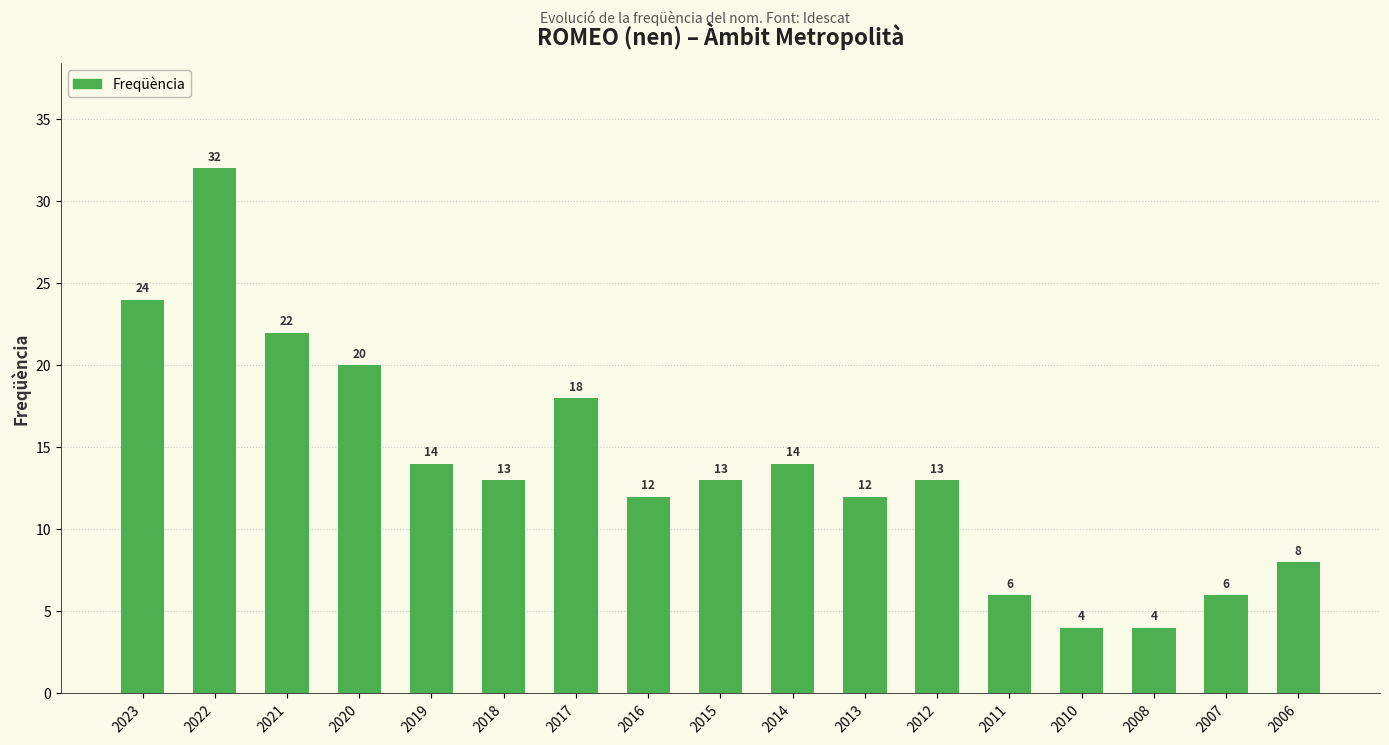

What is the value of the 13th bar from the left?

6